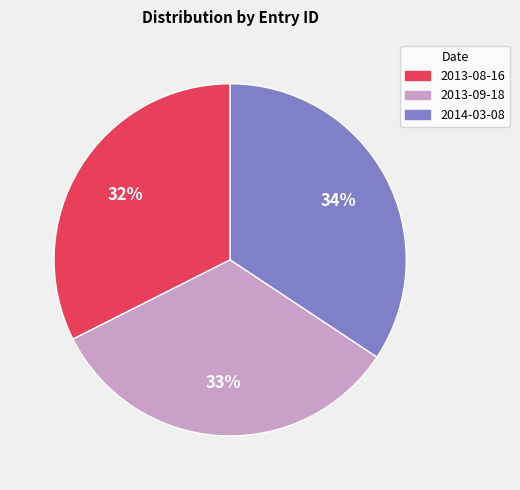

Which has a higher value, 2013-09-18 or 2014-03-08?

2014-03-08